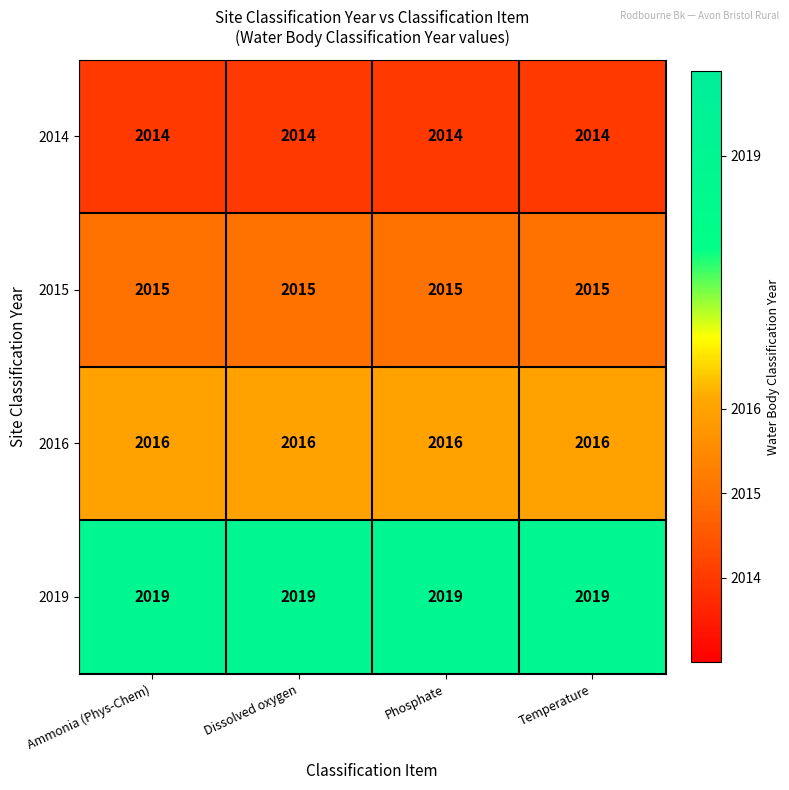

At Dissolved oxygen, list the series in order from largest to smallest.

2019, 2016, 2015, 2014